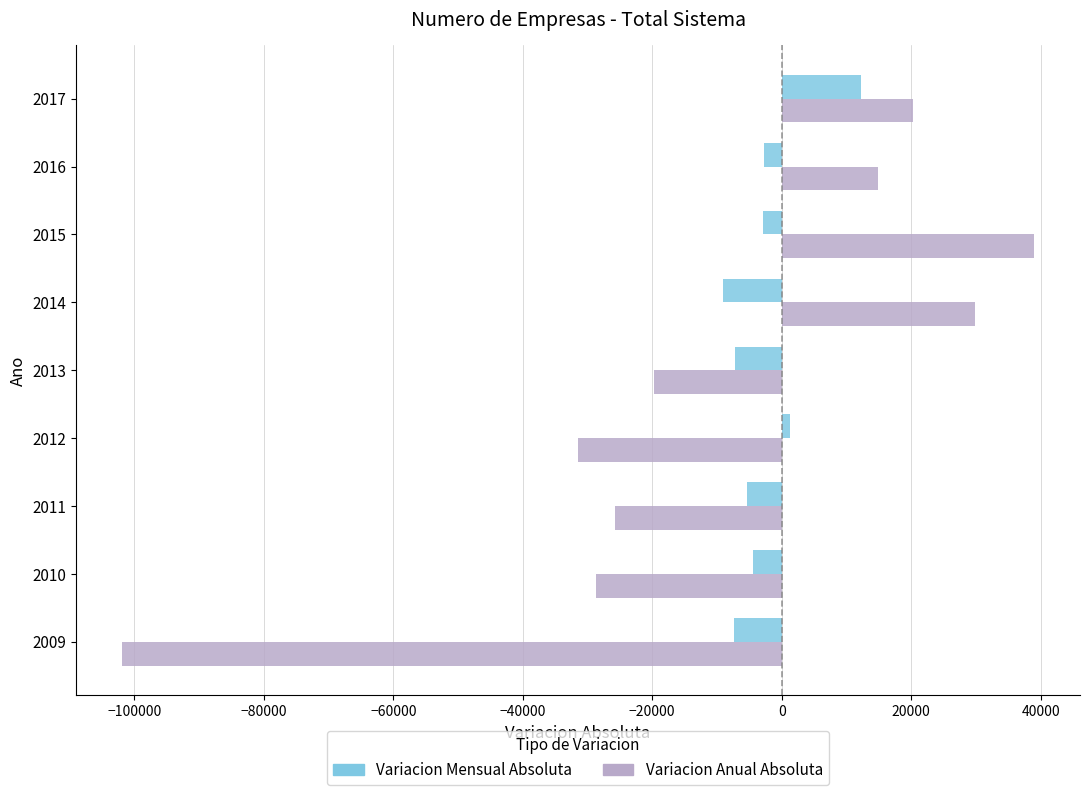

The value of Variacion Anual Absoluta at 2016 is 14938. True or false?

True